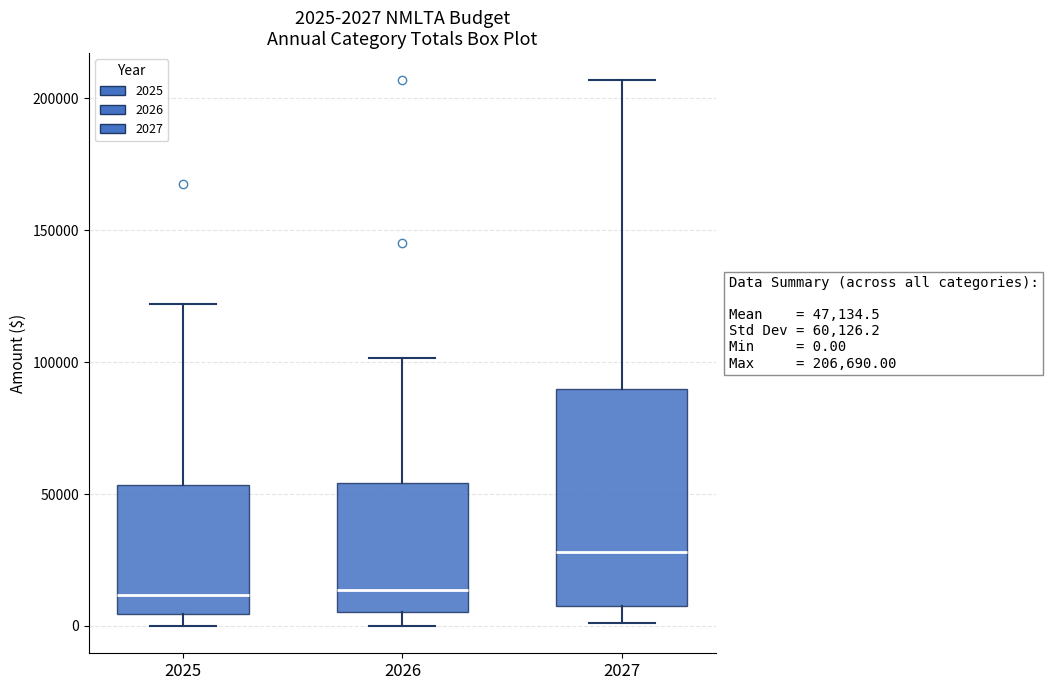

Comparing the boxes themselves (not the whiskers), which one is the tallest?

2027